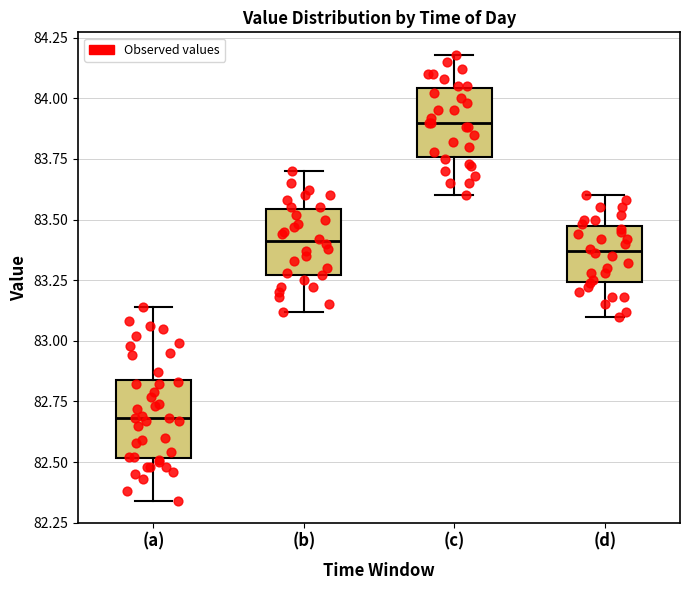

Reading left to right, transcribe this box plot: for each box, give where its median line is, the range the box spans, and where its two whiskers end, as read against the y-axis. The values are not printed on the chart, so give them approximately, as read against the axis.

(a): median 82.70, box 82.50 to 82.85, whiskers 82.35 to 83.15
(b): median 83.40, box 83.25 to 83.55, whiskers 83.10 to 83.70
(c): median 83.90, box 83.75 to 84.05, whiskers 83.60 to 84.20
(d): median 83.35, box 83.25 to 83.50, whiskers 83.10 to 83.60